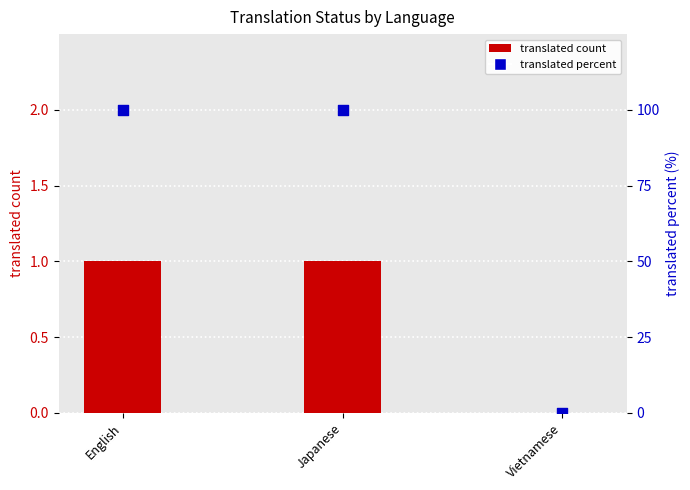

At how many categories does at least one series exceed 75?

2